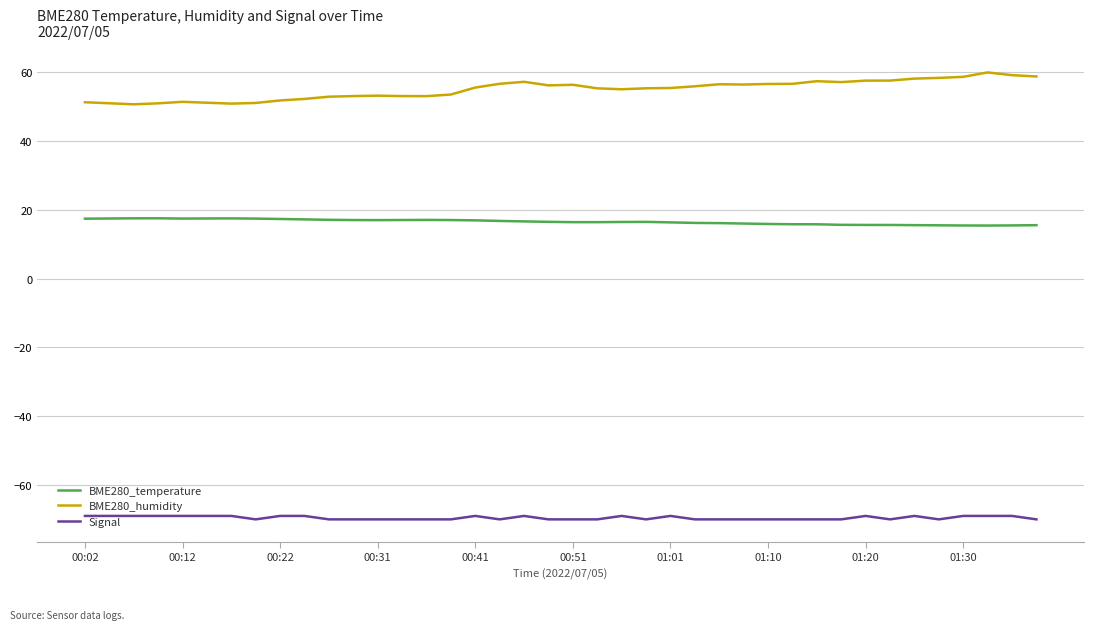

True or false: Signal and BME280_humidity cross at least once.

False